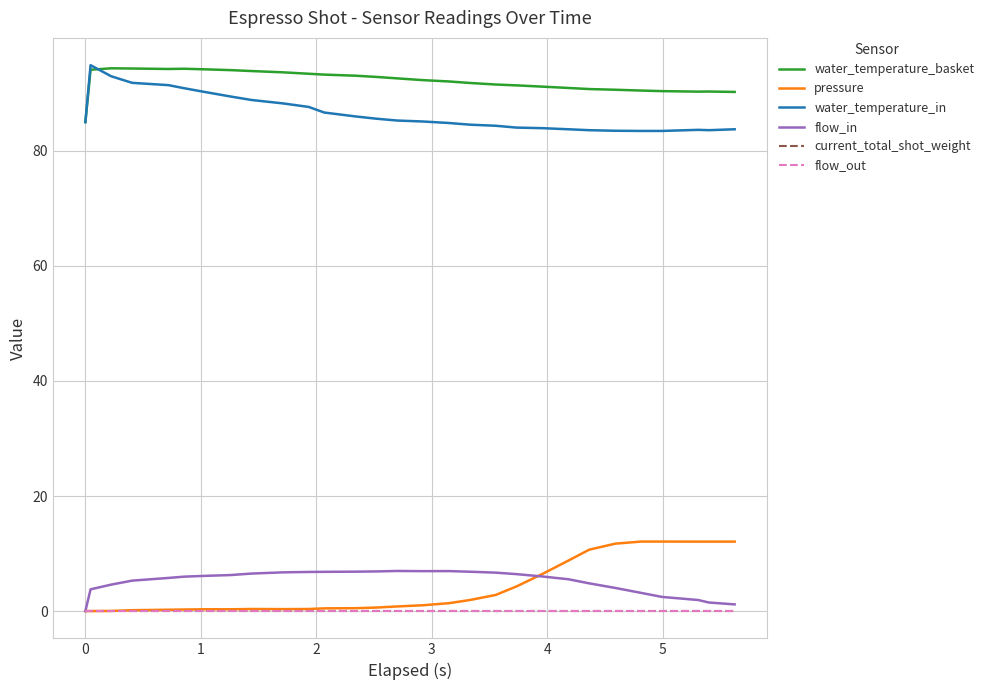

What is the average value of the water_temperature_in series?

86.6